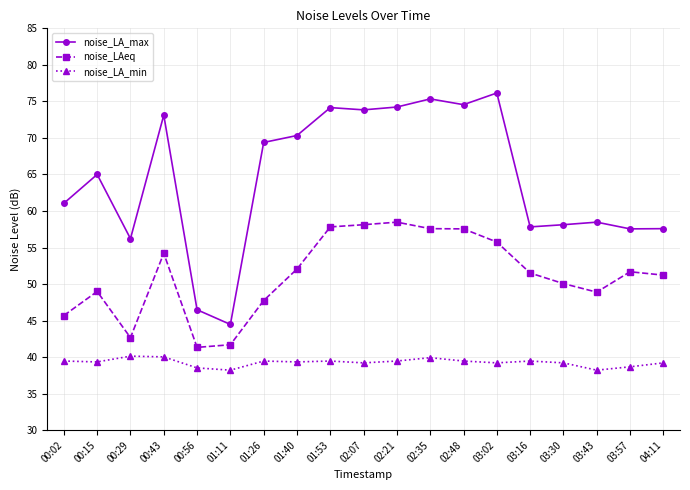

What is the sum of all noise_LA_min values?

746.0